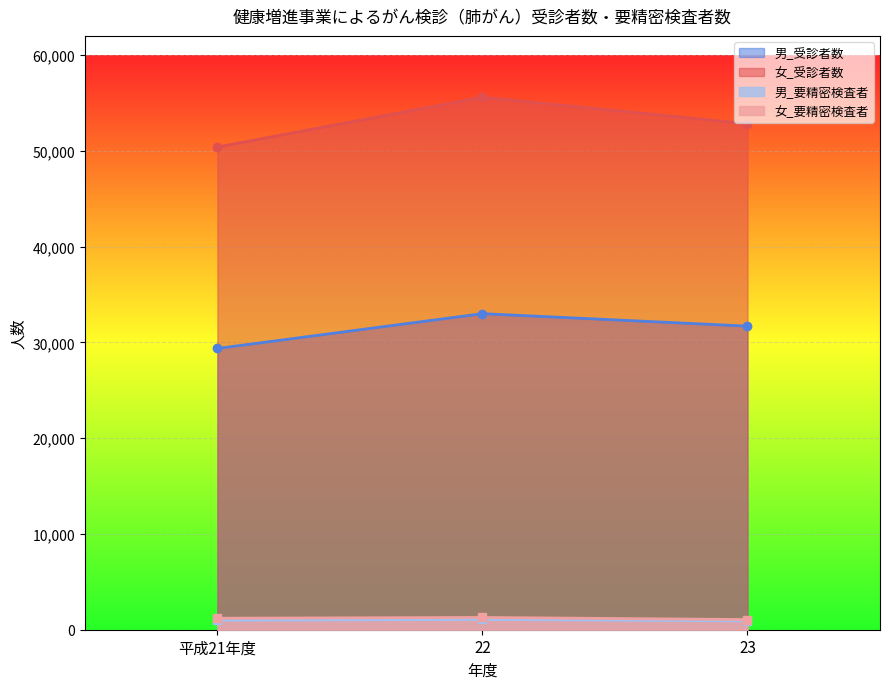

The 女_受診者数 series shows 50399 at 平成21年度. True or false?

True